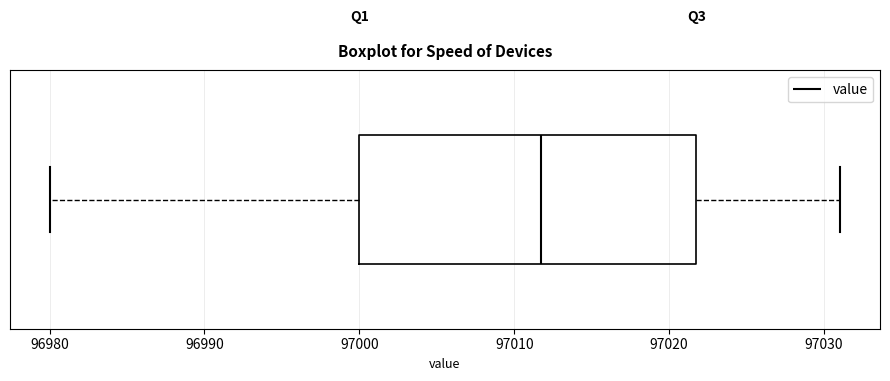

Transcribe this box plot: give where the median line is, the range the box spans, and where the two whiskers end, as read against the x-axis. The values are not printed on the chart, so give them approximately, as read against the axis.

median 97012, box 97000 to 97022, whiskers 96980 to 97031